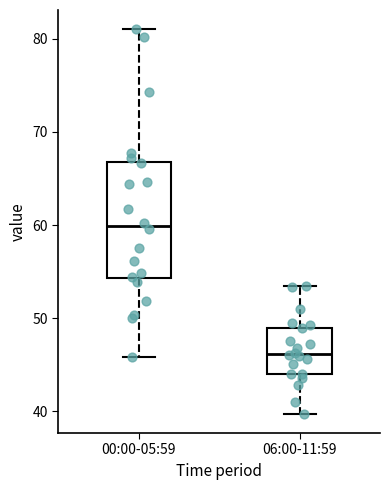

Reading left to right, transcribe this box plot: for each box, give where its median line is, the range the box spans, and where its two whiskers end, as read against the y-axis. The values are not printed on the chart, so give them approximately, as read against the axis.

00:00-05:59: median 60, box 54 to 67, whiskers 46 to 81
06:00-11:59: median 46, box 44 to 49, whiskers 40 to 54